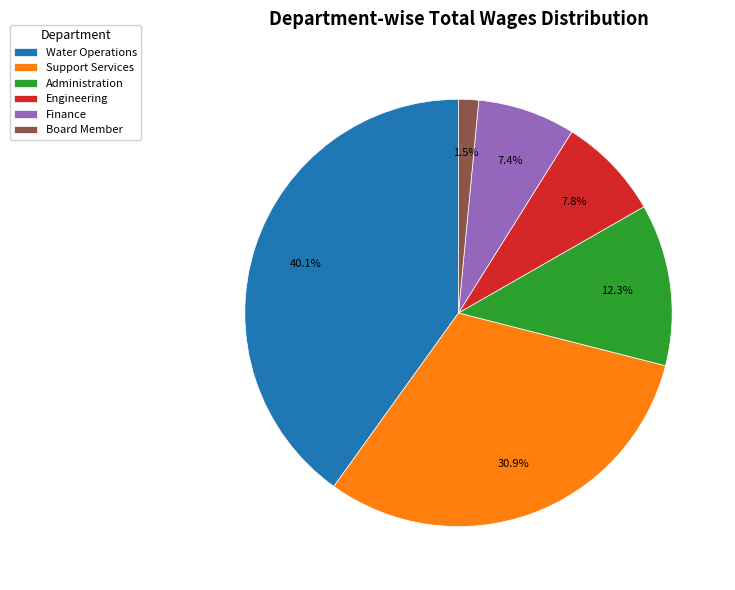

Which category has the biggest portion of the pie?

Water Operations